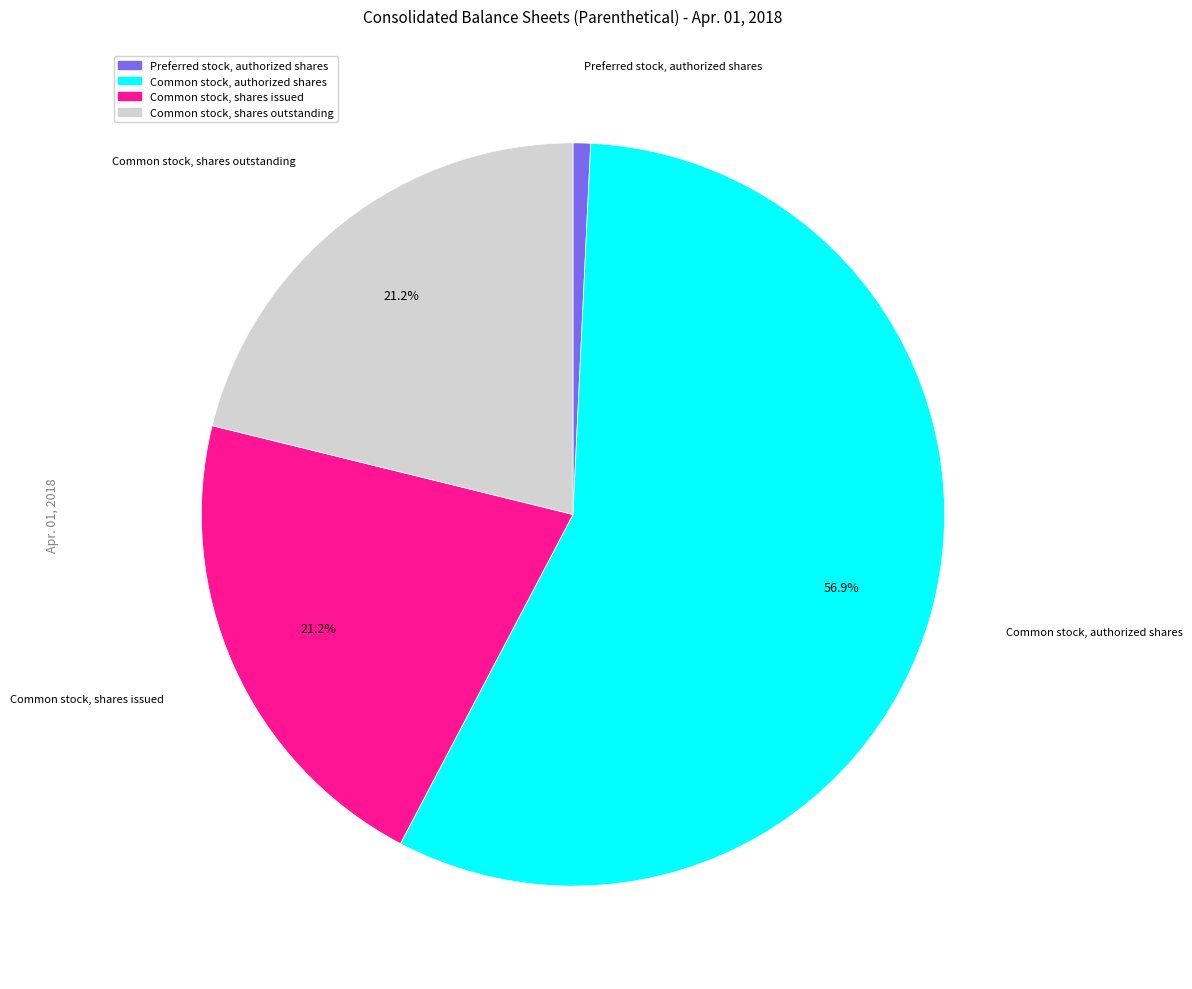

Which slice is the smallest?

Preferred stock, authorized shares